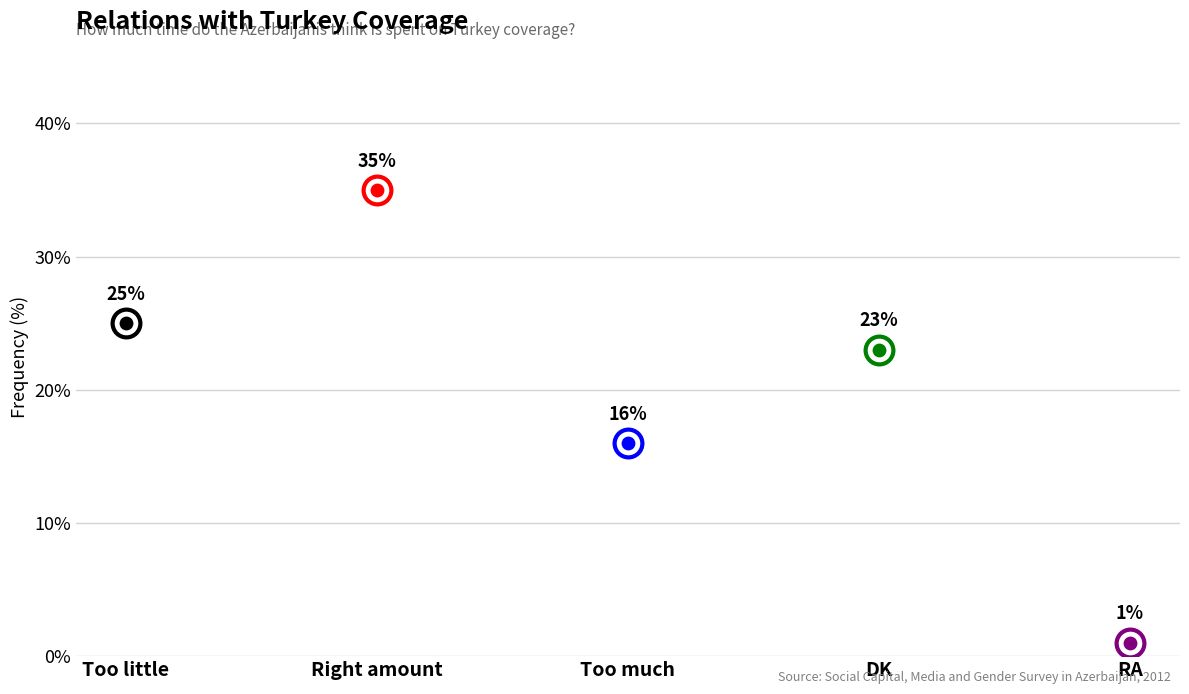

Approximately how many times larger is the value at DK compared to RA?

23.0